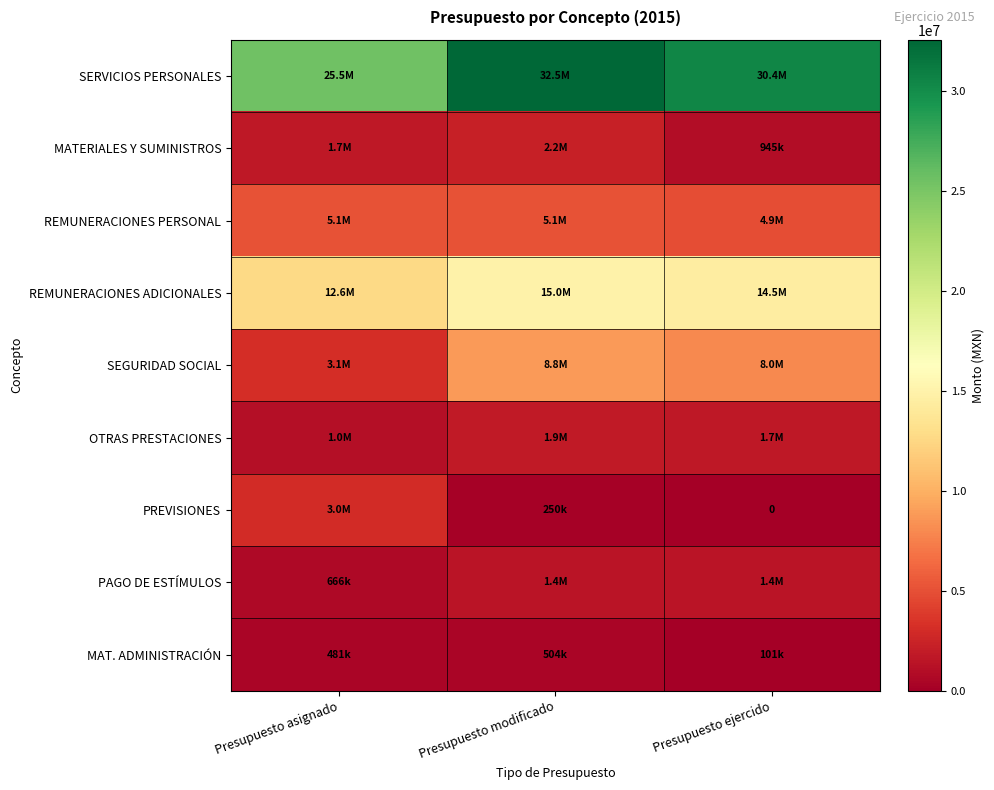

At how many categories does at least one series exceed 27266164?

2